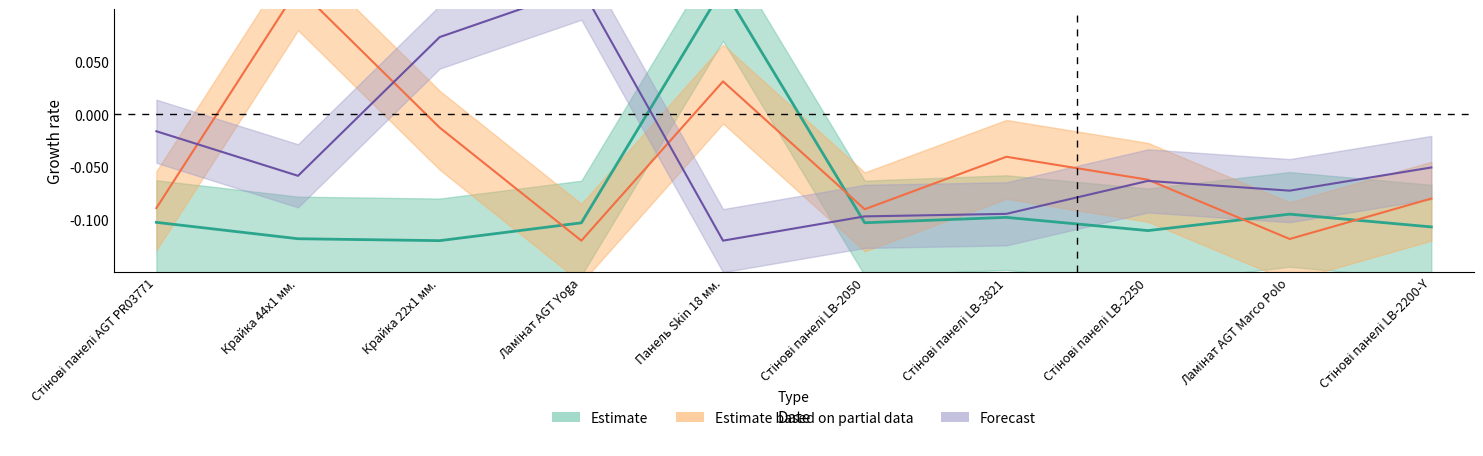

Does the chart display data point markers on the line(s)?

No